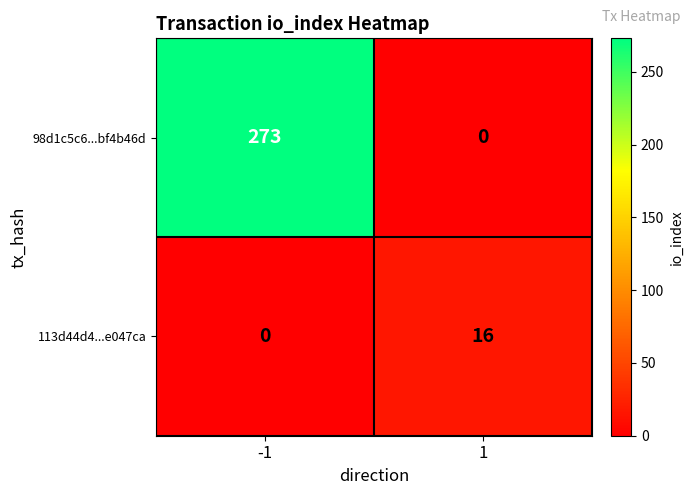

At which category is the sum across all series the highest?

-1